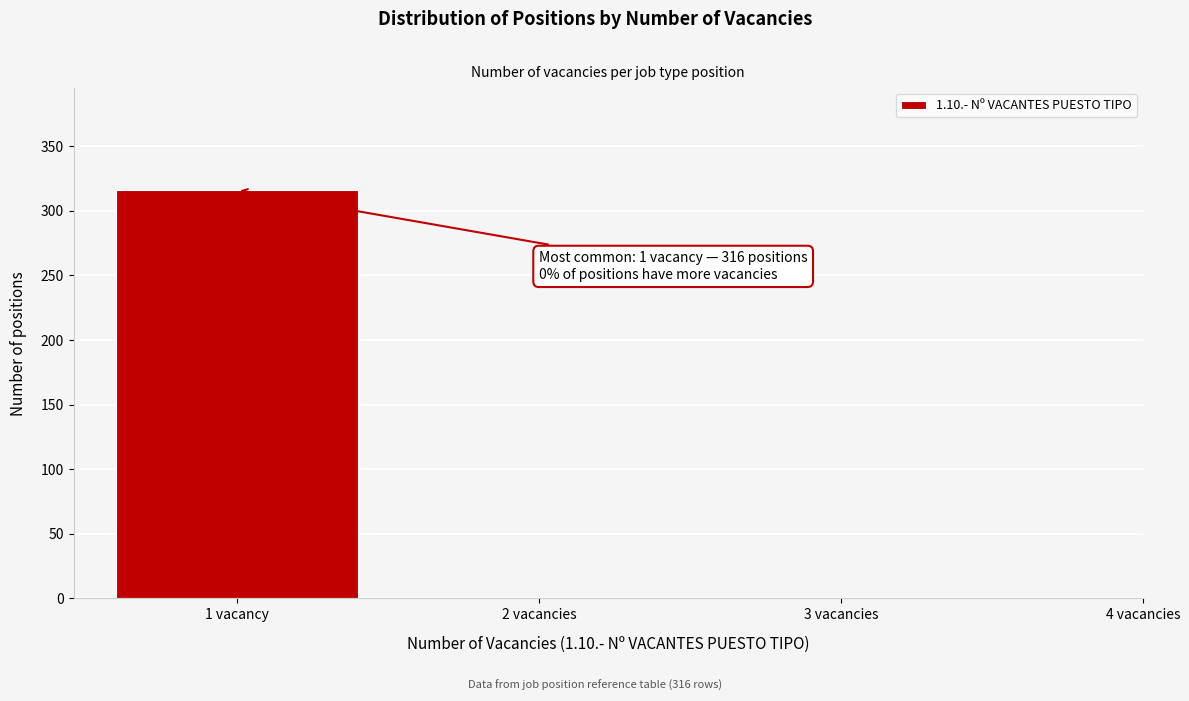

Reading left to right, list all the values displayed in this chart.

1 vacancy=316	2 vacancies=0	3 vacancies=0